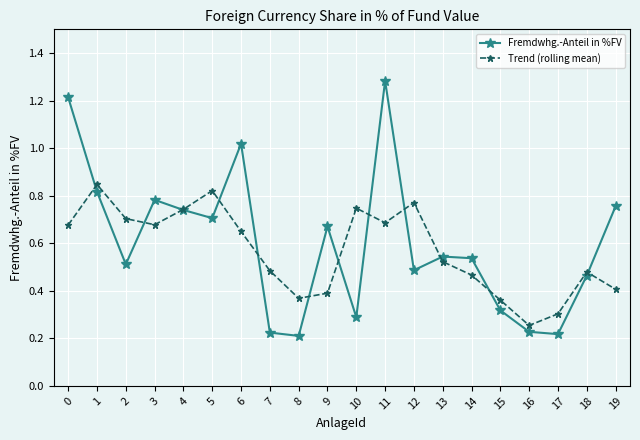

What is the sum of the Trend (rolling mean) values at 2 and 6?

1.4